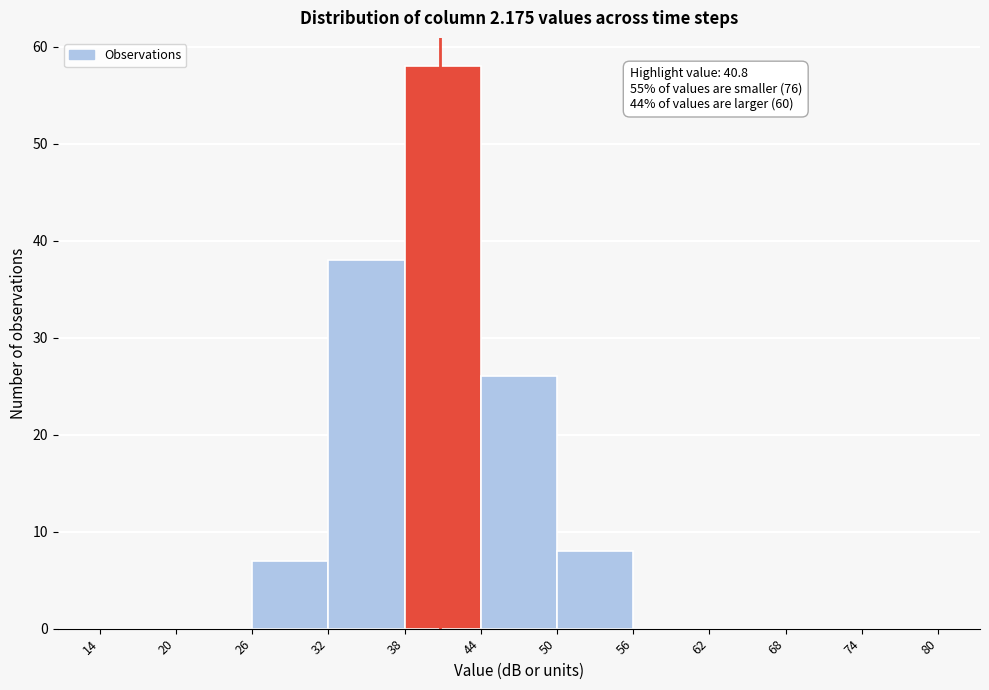

Which range on the x-axis has the tallest bar?

38 to 44